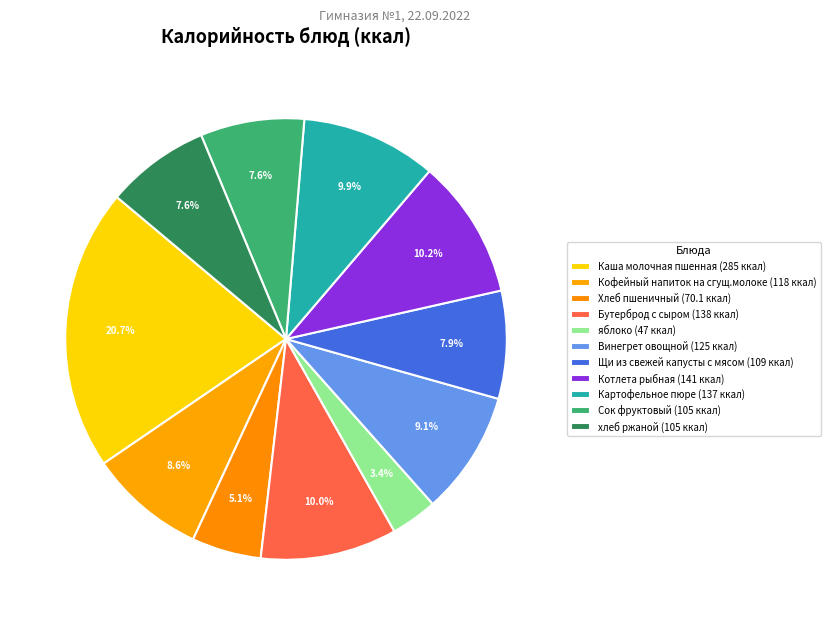

What portion of the pie excludes Каша молочная пшенная?

79.3%